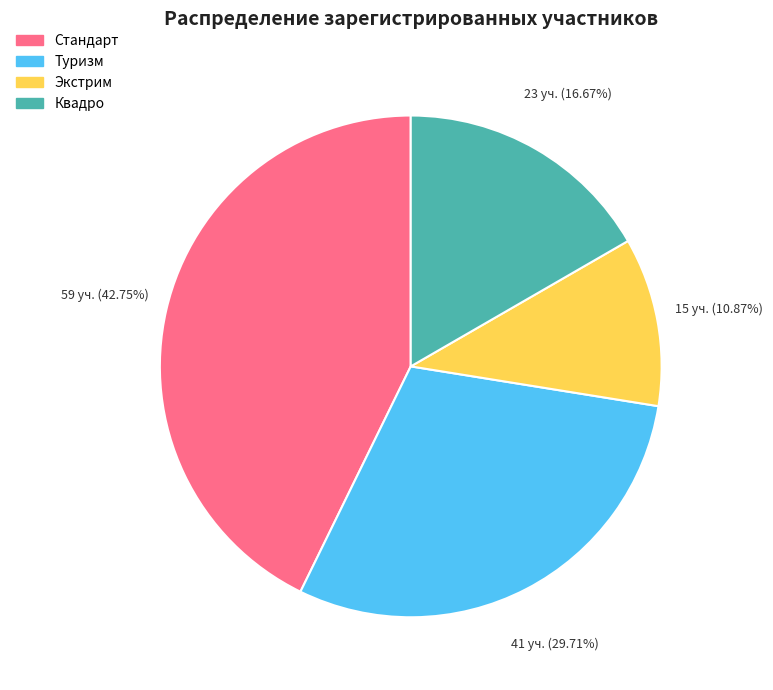

Rank the categories by value from highest to lowest.

Стандарт, Туризм, Квадро, Экстрим